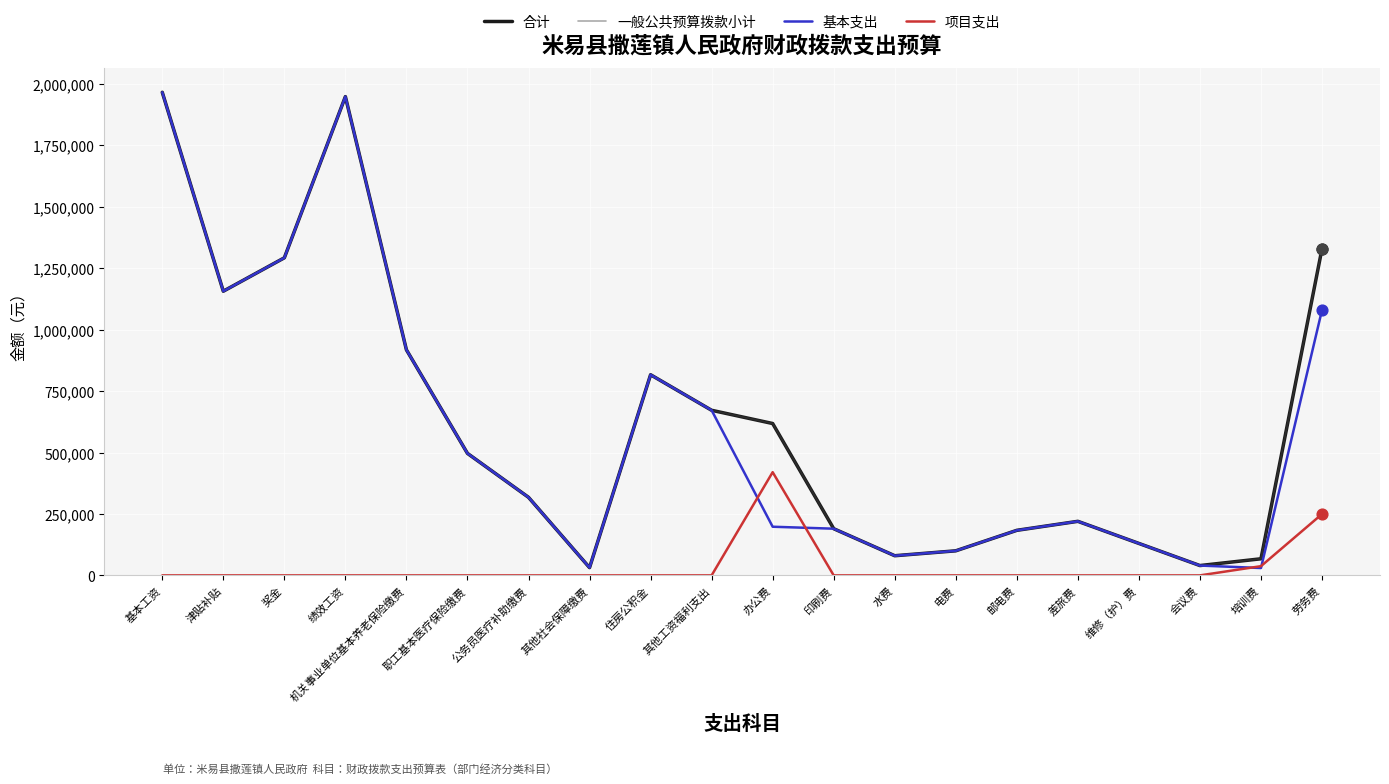

At how many categories does at least one series exceed 653910?

8